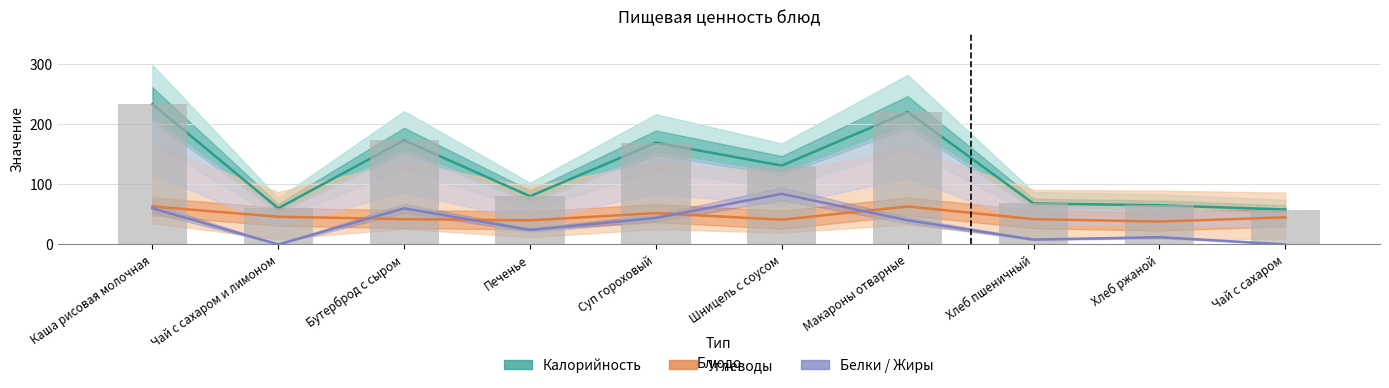

At which label is the value closest to 145?

Шницель с соусом